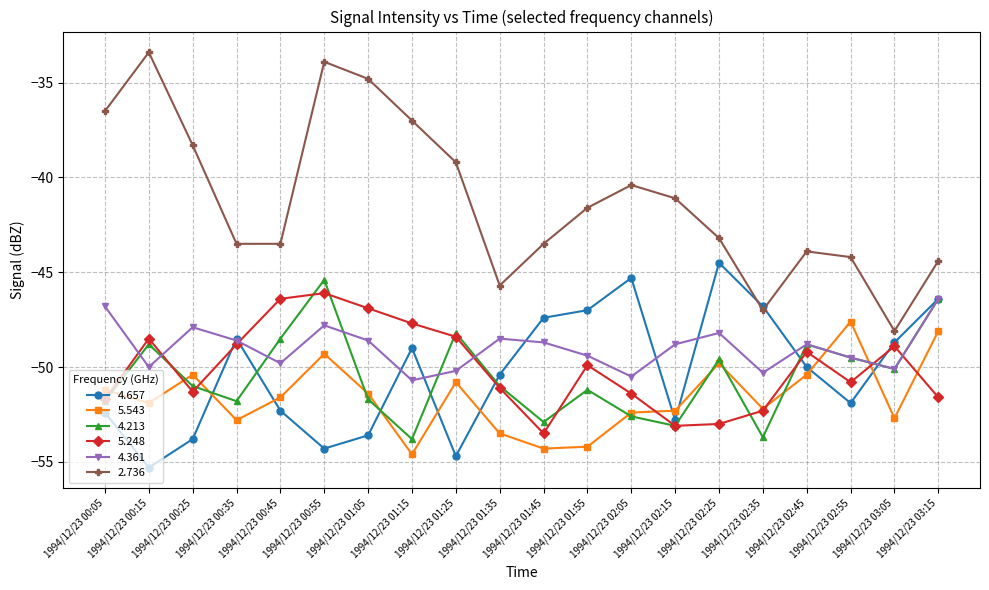

Is the value of 2.736 at 1994/12/23 02:55 greater than the value of 4.657 at 1994/12/23 03:15?

Yes